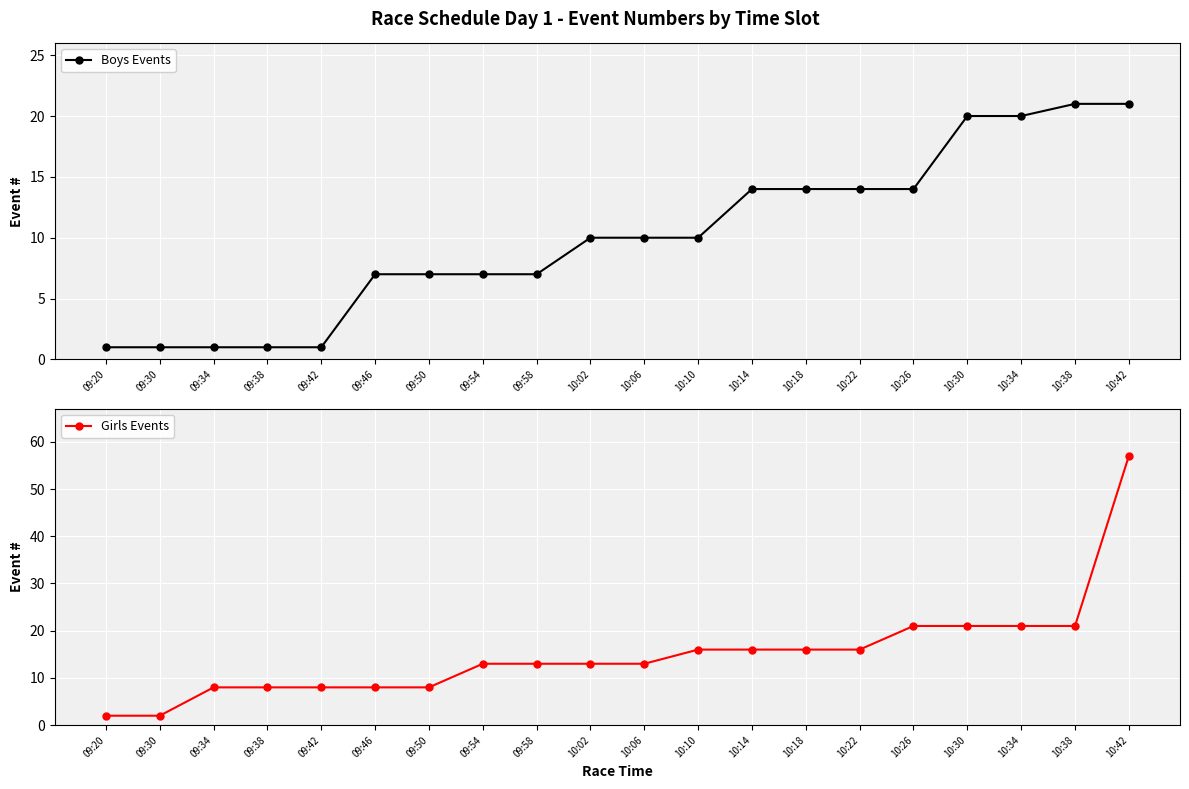

What is the sum of the Girls Events values at 09:46 and 09:20?

10